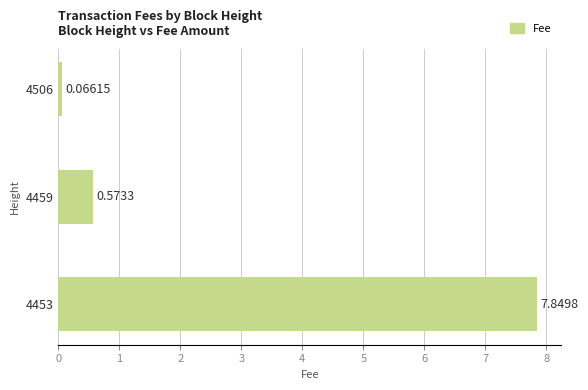

How many series are shown in this chart?

1